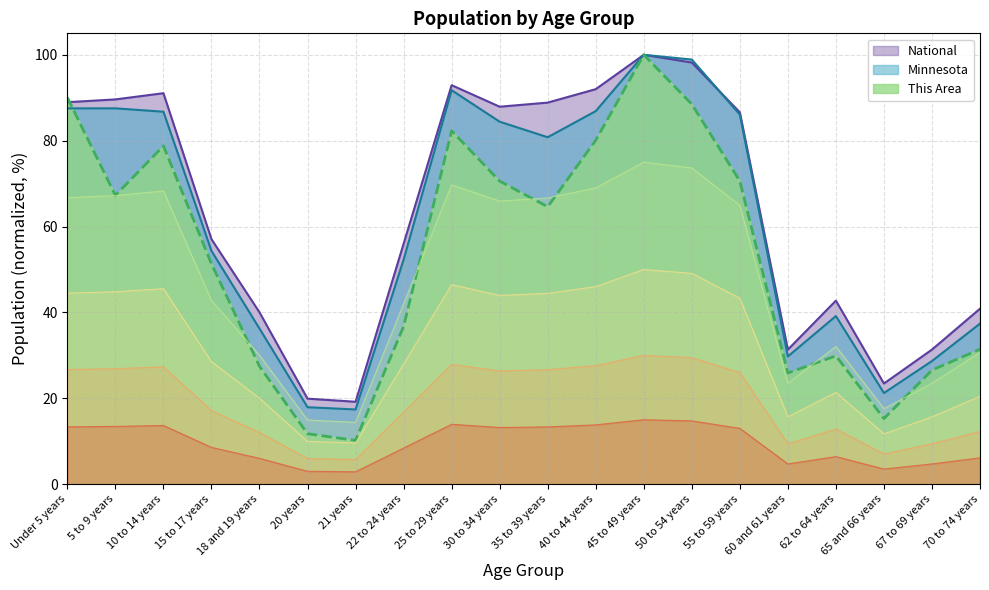

What position from the right is 62 to 64 years?

4